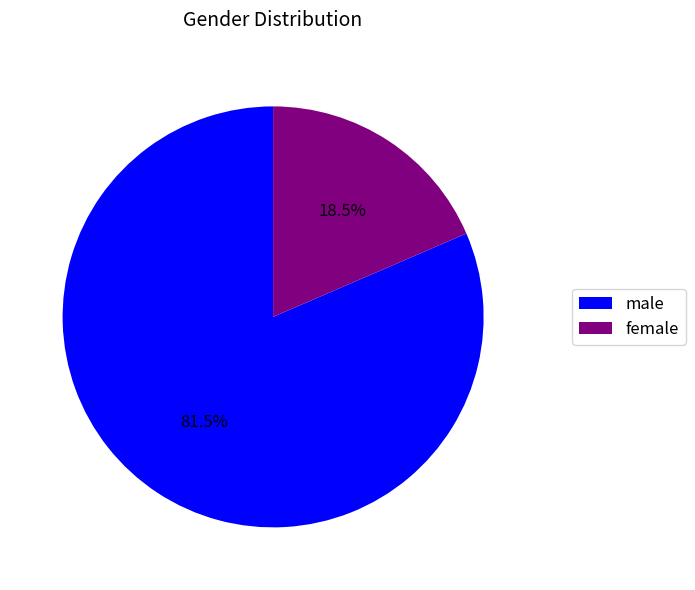

Which slice is the largest?

male